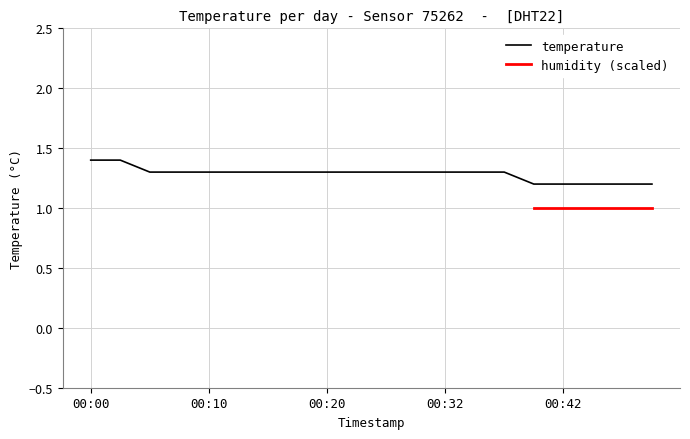

True or false: there are more than 1 points higher than both neighbors.

False